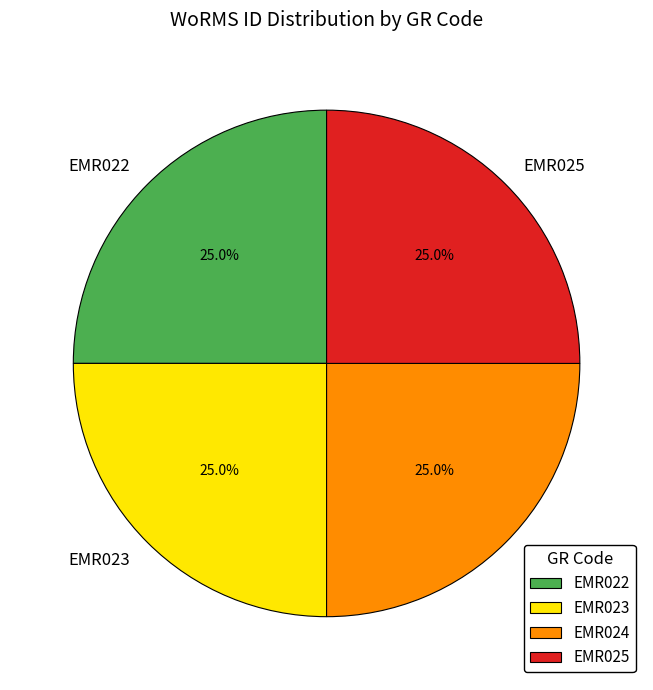

Does EMR024 represent more than half of the total?

No